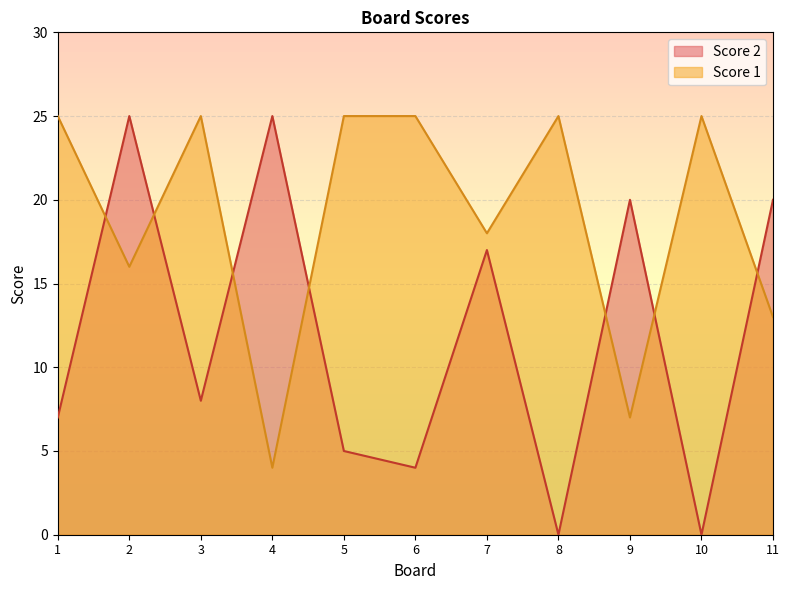

What is the value of the Score 1 point at the 7th from the left?

18